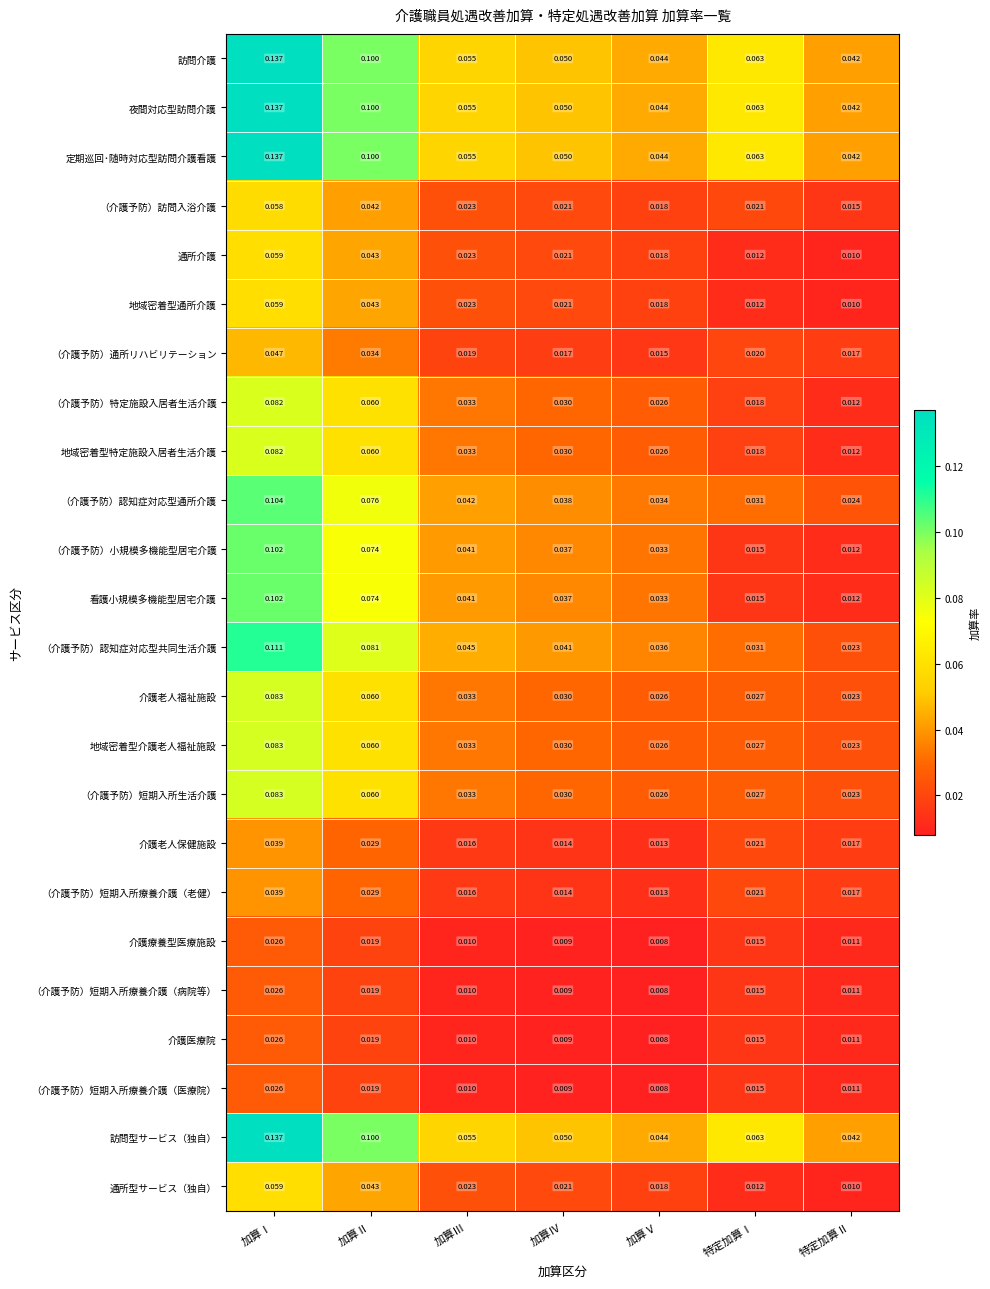

Which category has the highest value in the 訪問型サービス（独自） series?

加算Ⅰ